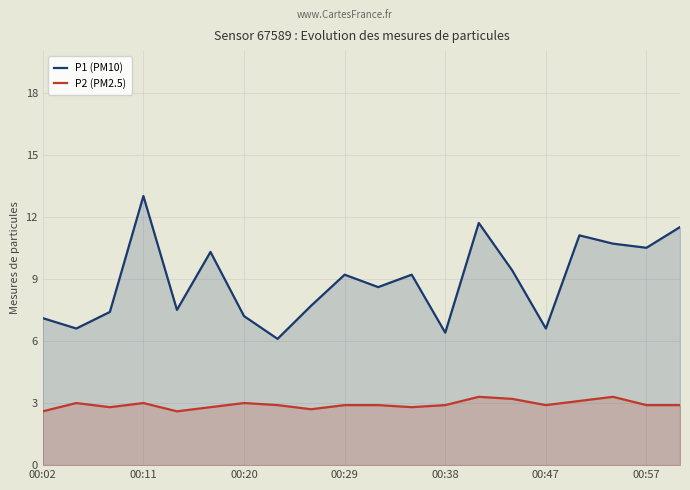

Rank the series by their maximum value, from highest to lowest.

P1 (PM10), P2 (PM2.5)